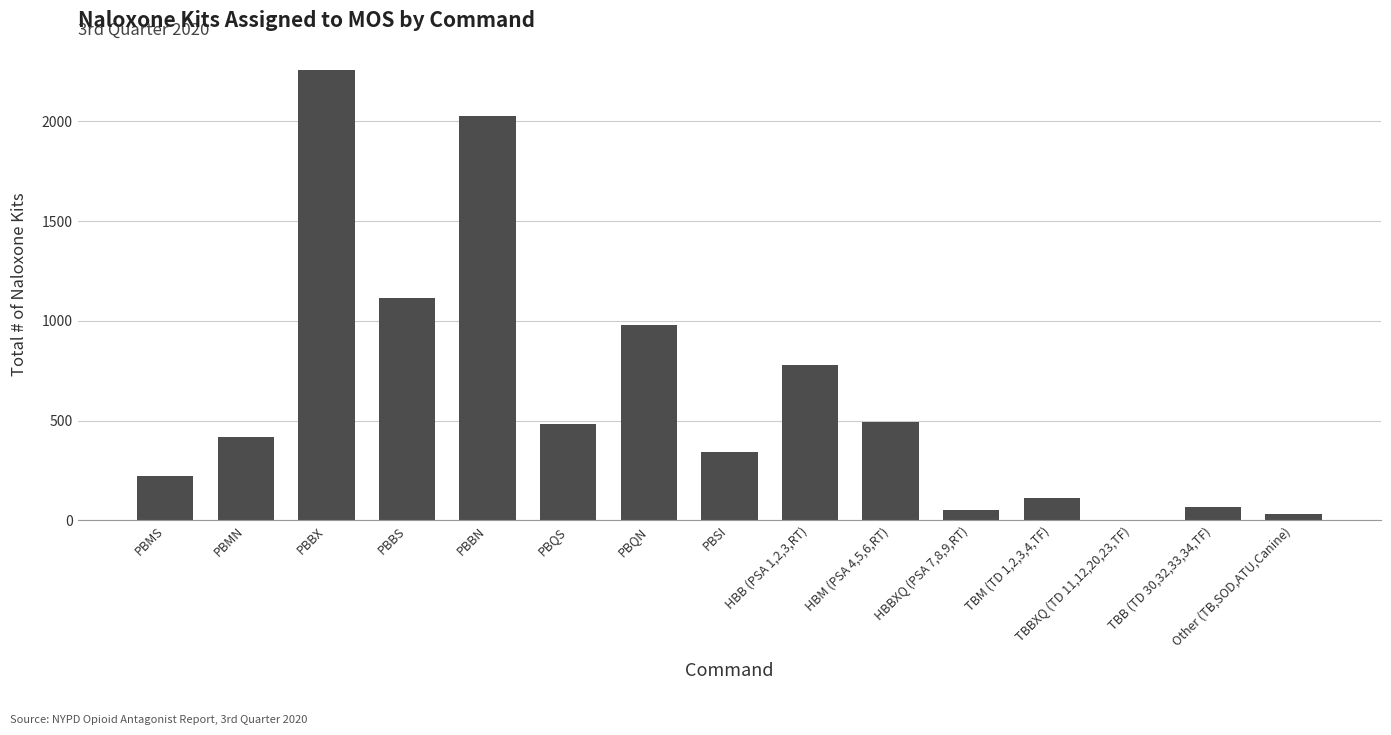

The value at PBBS is 1724. True or false?

False